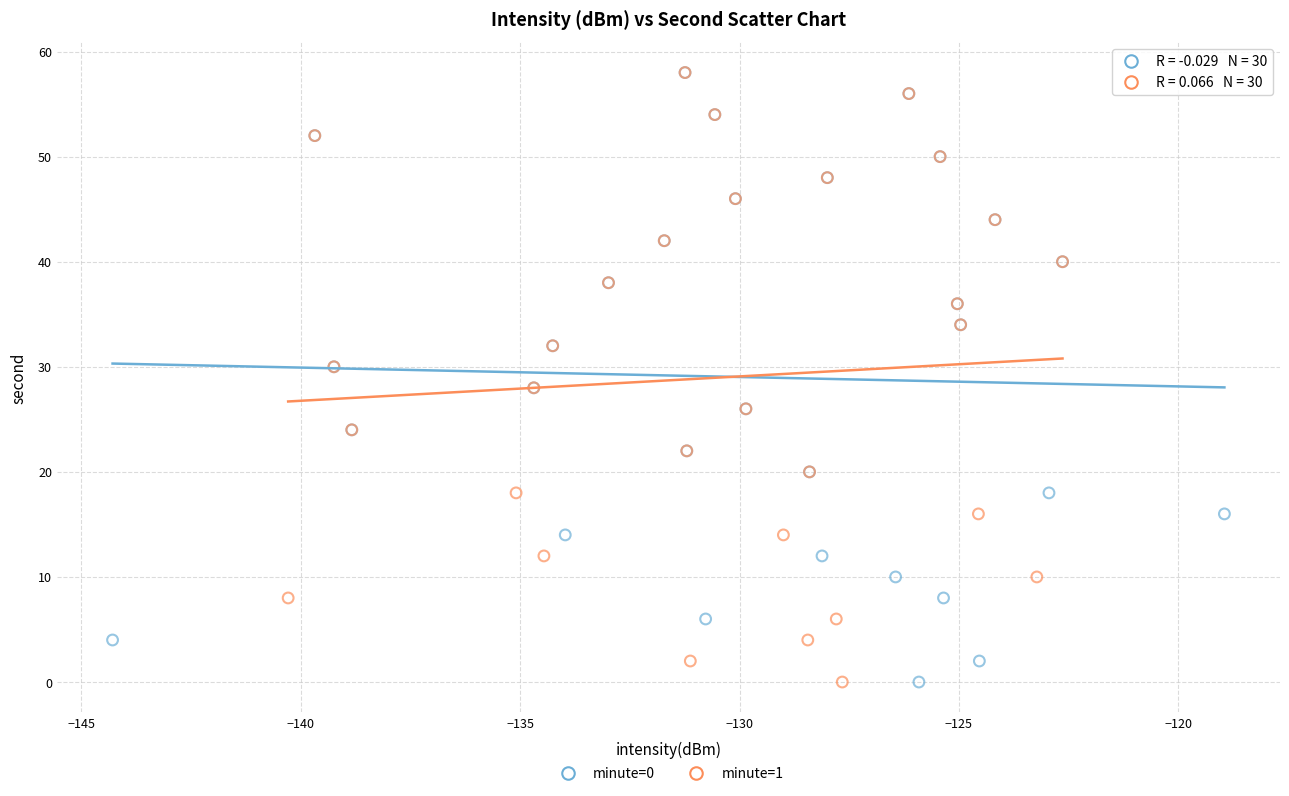

What are all the series names shown in the legend?

minute=0, minute=1